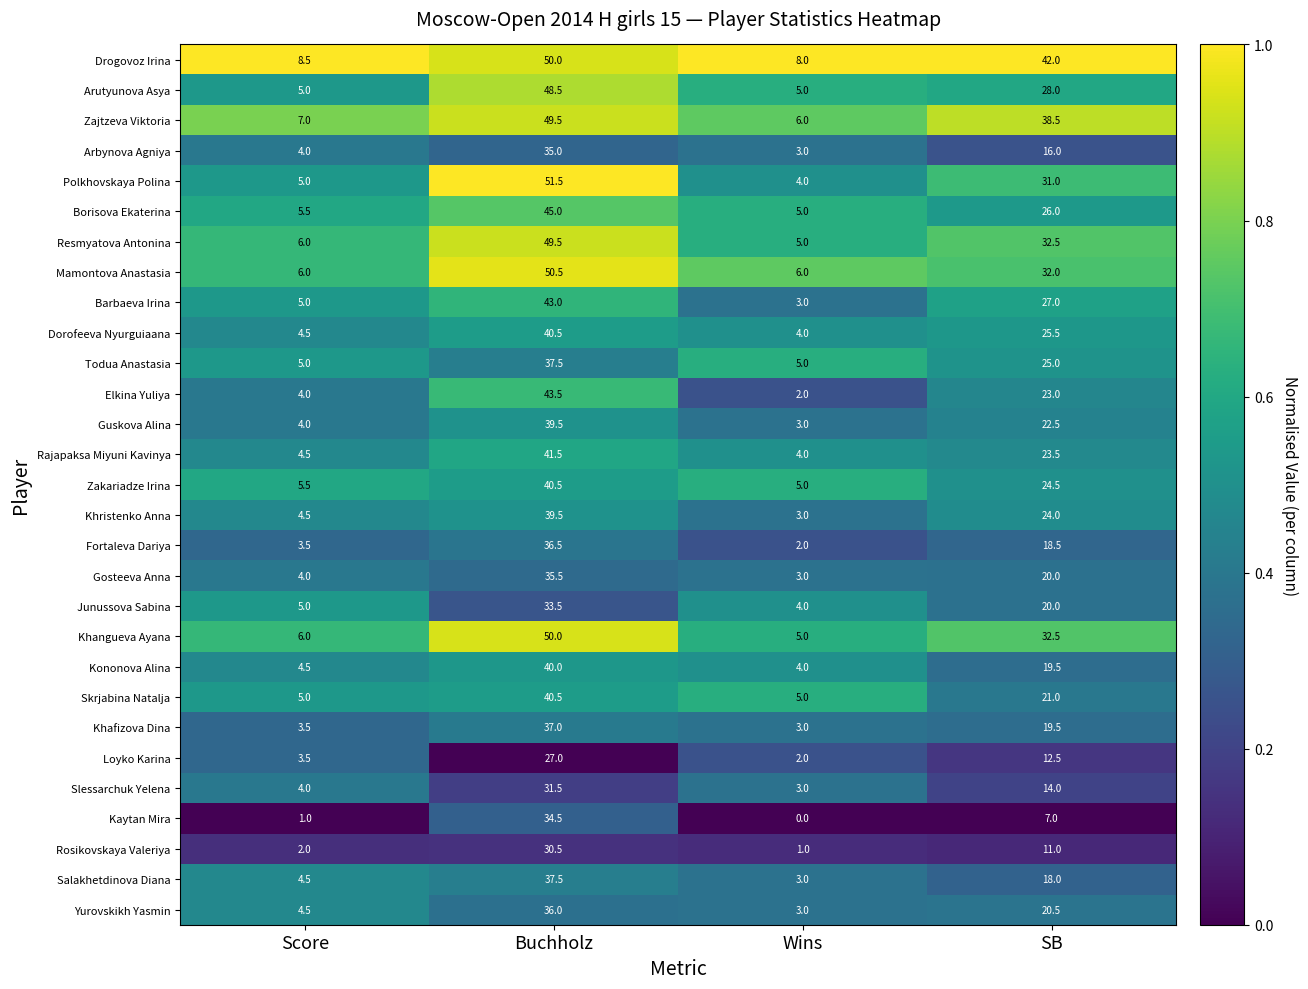

At which label is Arbynova Agniya closest to 19?

SB